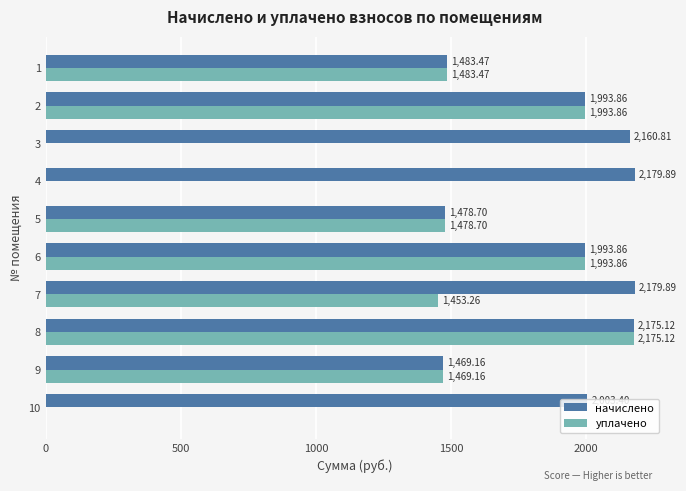

Which series has the largest total across all categories?

начислено